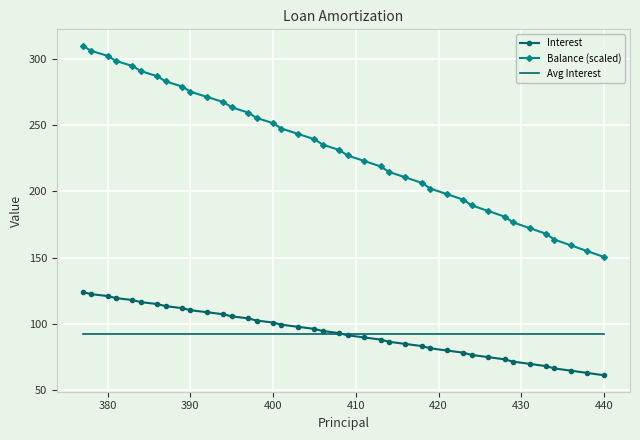

True or false: Avg Interest and Balance (scaled) intersect in this chart.

False